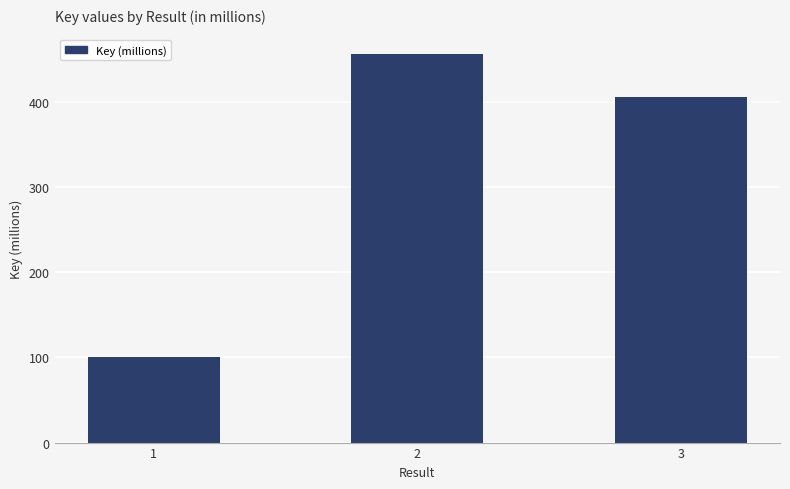

What is the sum of all values?

962.7